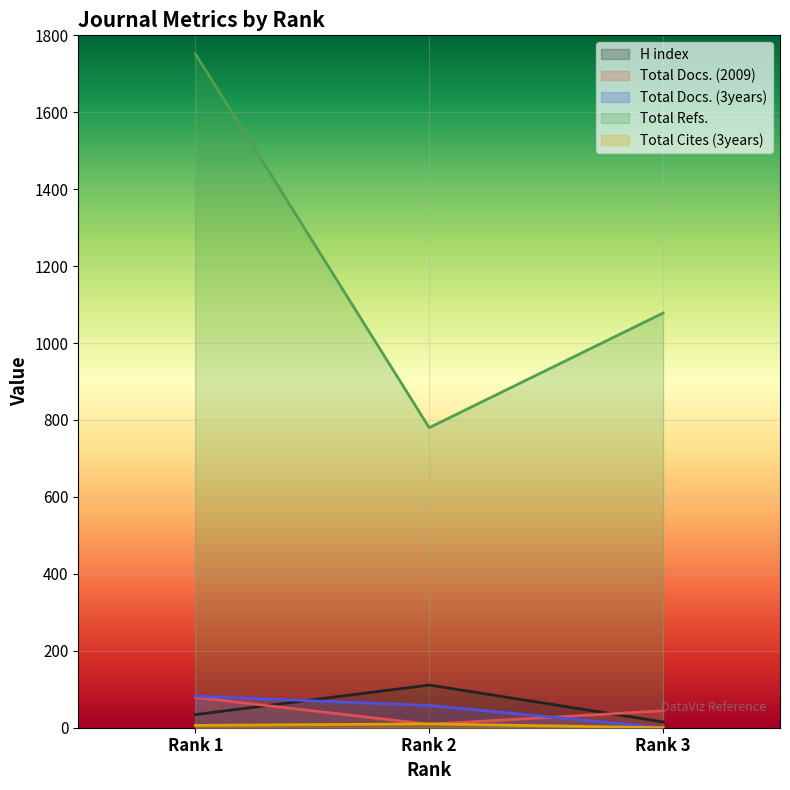

Which series changed the most between Rank 1 and Rank 3?

Total Refs.